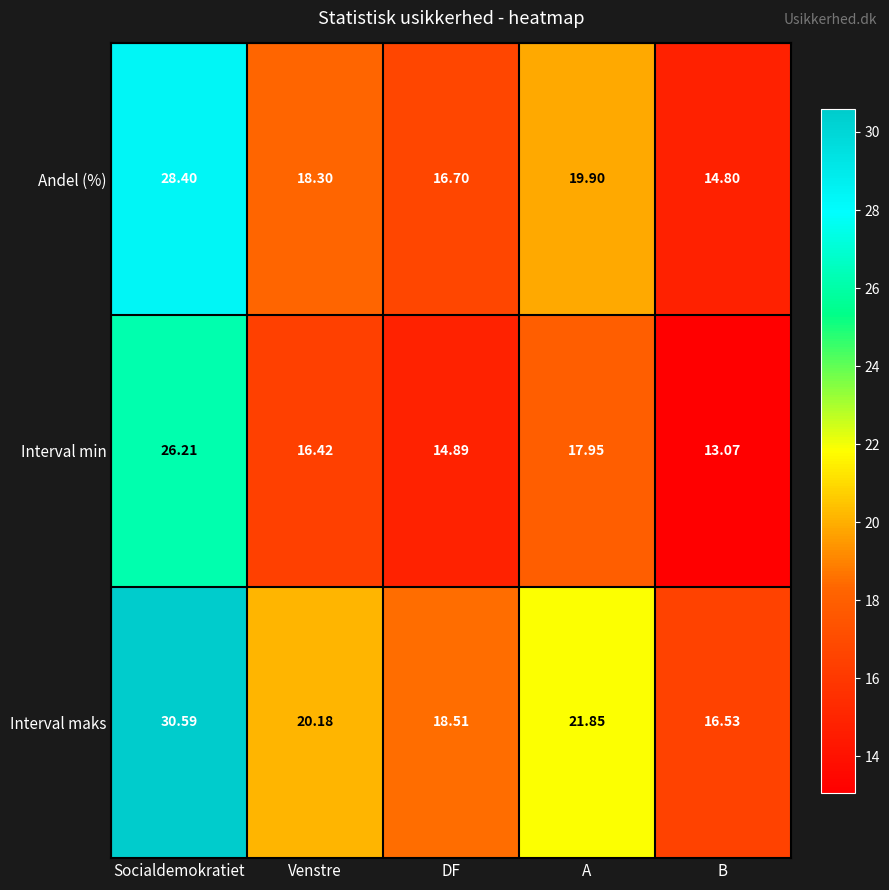

At which category does the chart reach its peak across all series?

Socialdemokratiet